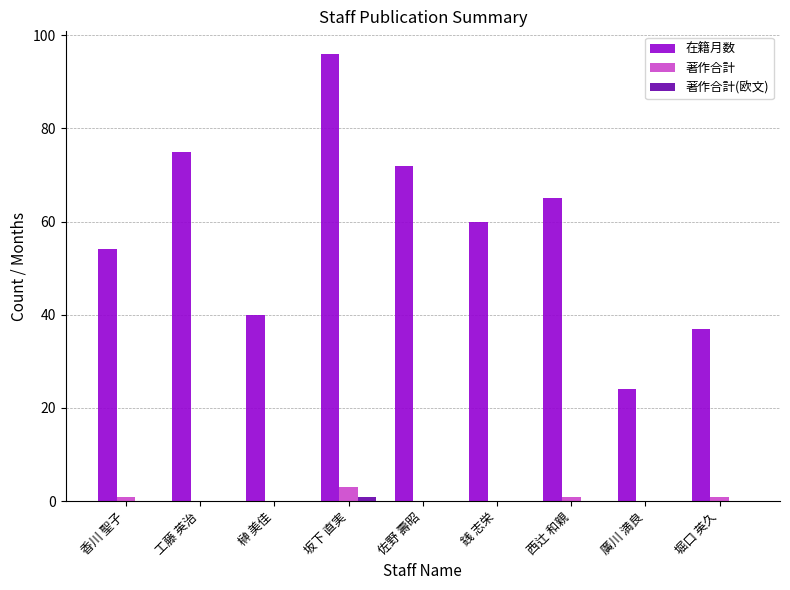

Between 香川 聖子 and 佐野 壽昭, which series saw the biggest shift?

在籍月数